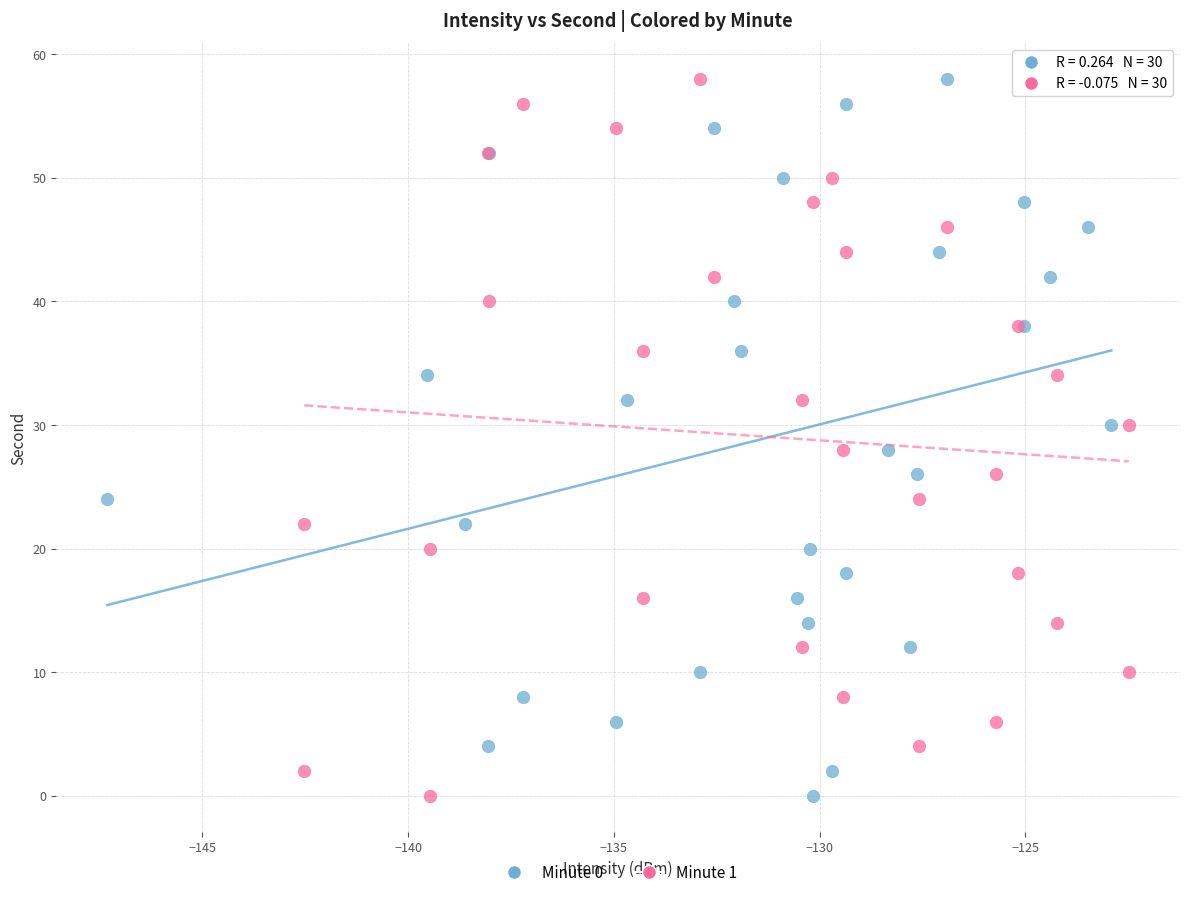

What are all the series names shown in the legend?

Minute 0, Minute 1